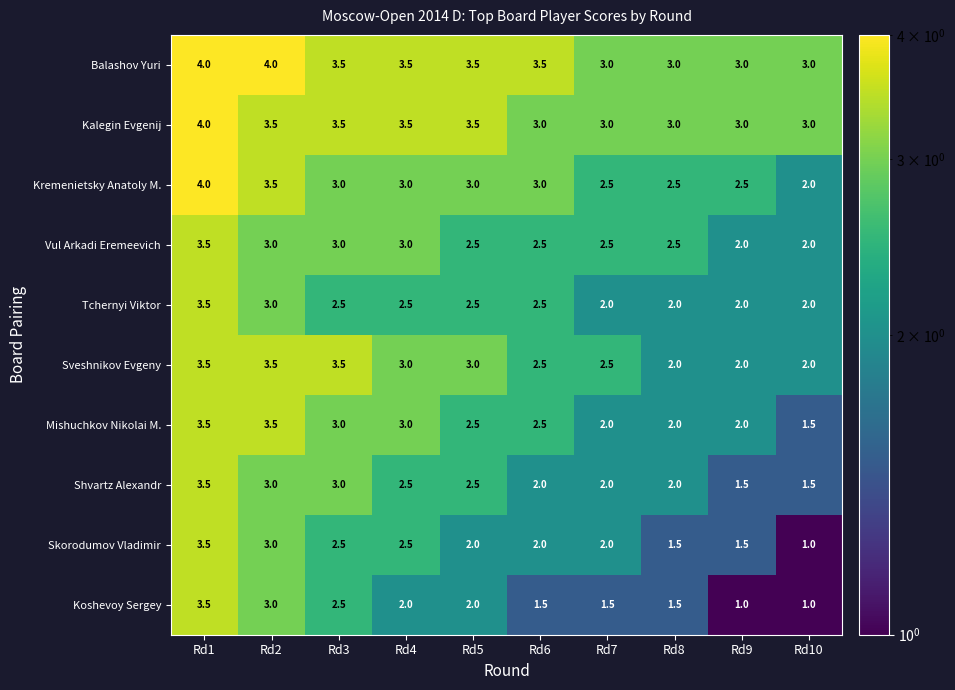

Is the value of Koshevoy Sergey at Rd1 greater than the value of Kalegin Evgenij at Rd1?

No